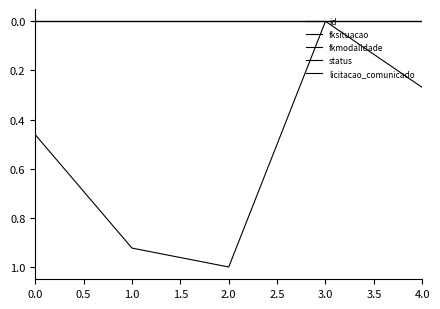

Does the chart have visible grid lines?

No